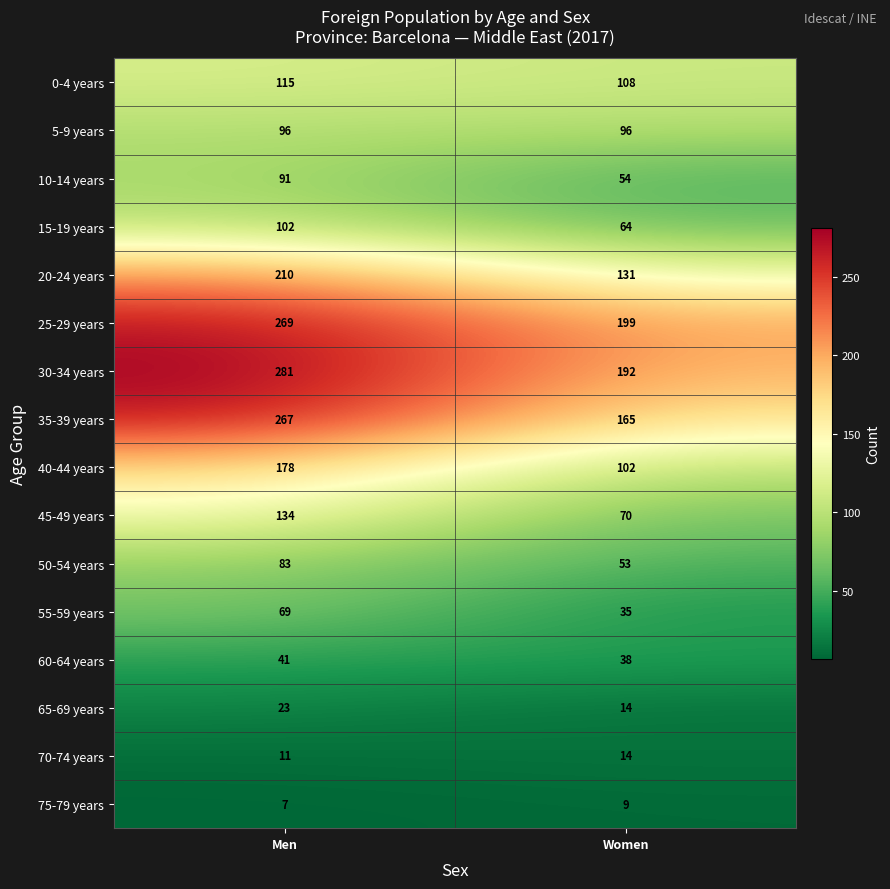

Between Men and Women, which series saw the biggest shift?

35-39 years